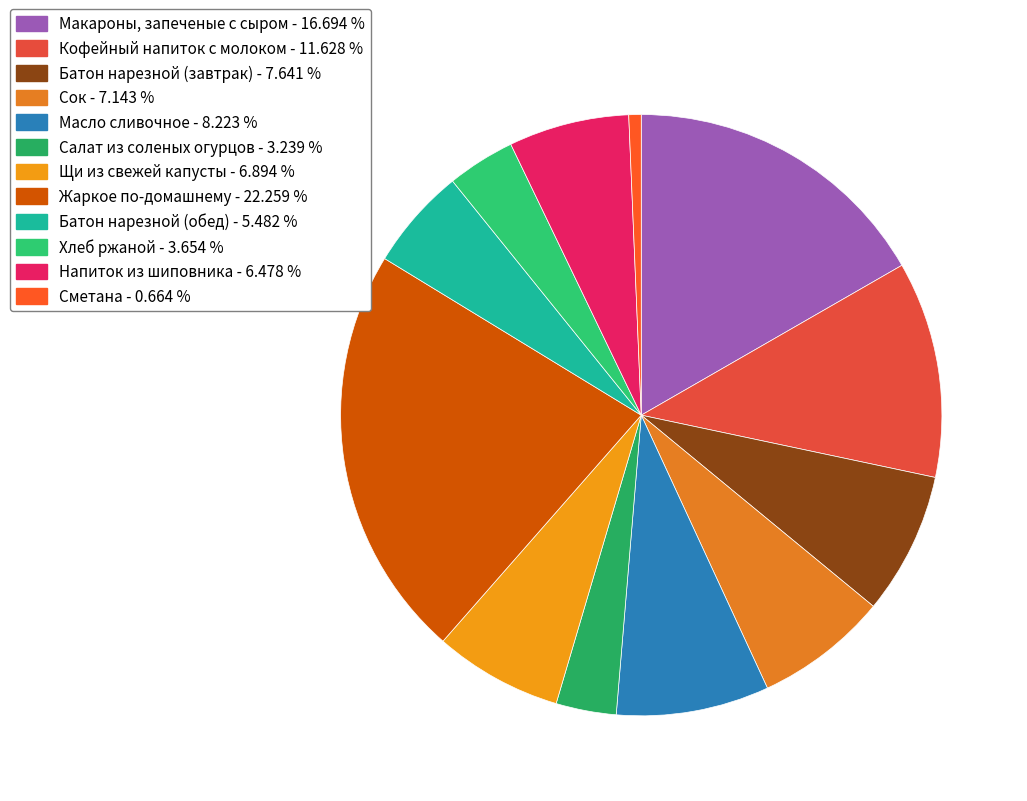

How many segments does this pie chart have?

12